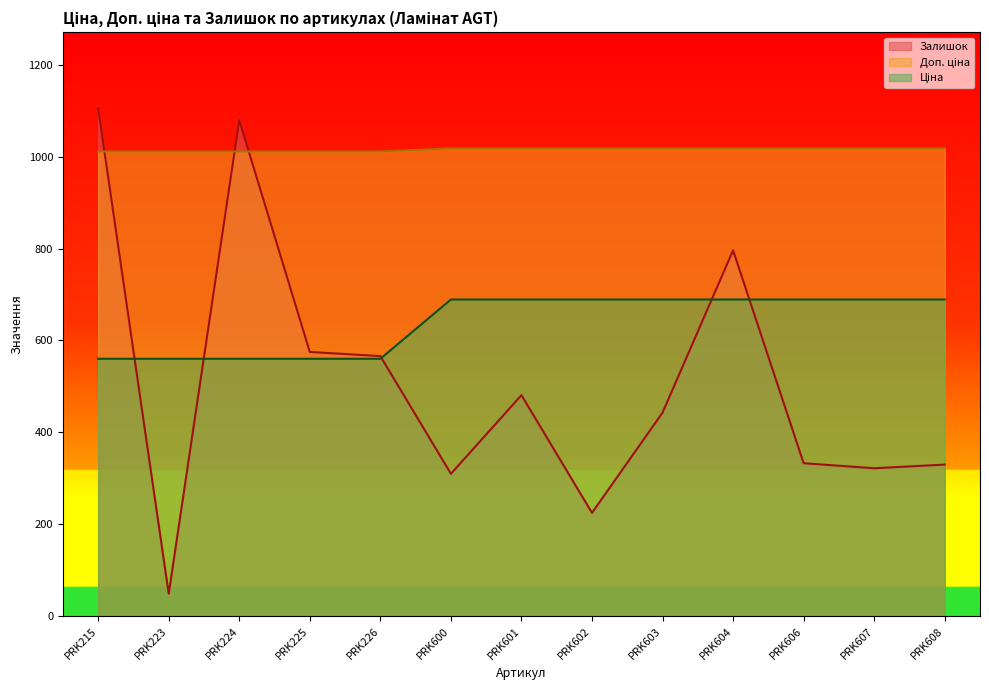

Which series changed the most between PRK225 and PRK607?

Залишок